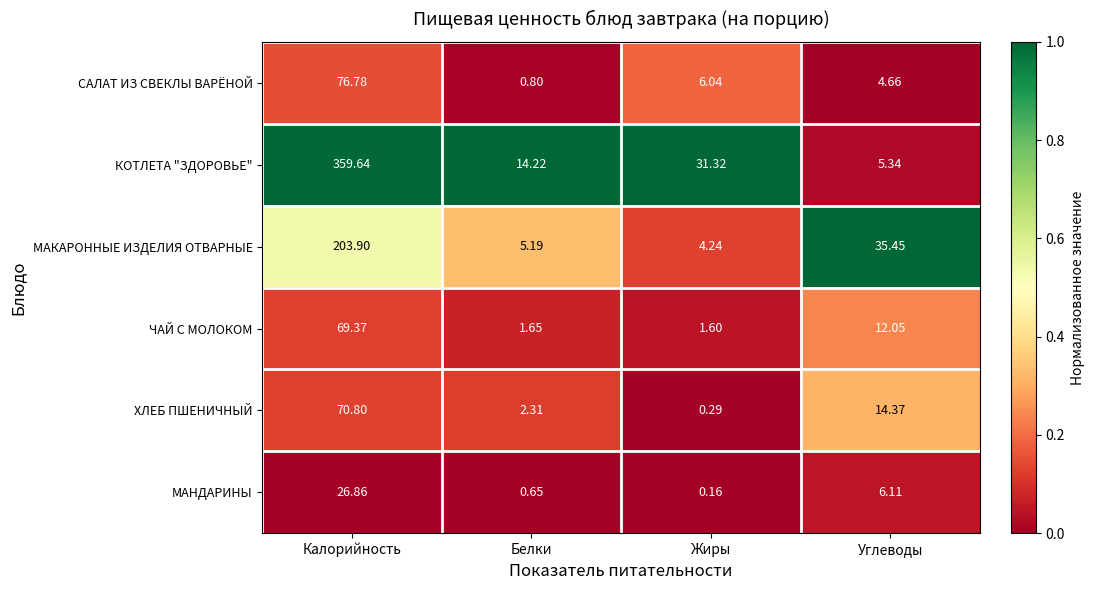

Which category has the lowest value across all series?

Жиры